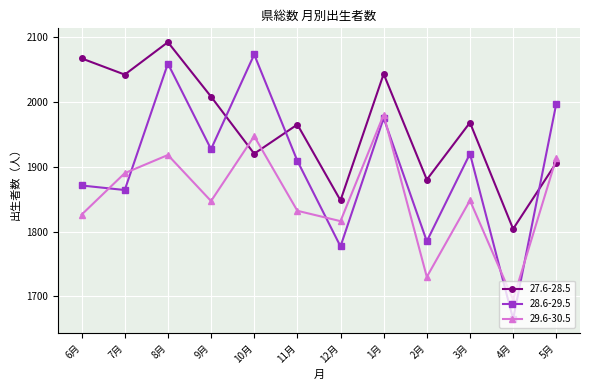

Is this an area chart (filled region under the line)?

No